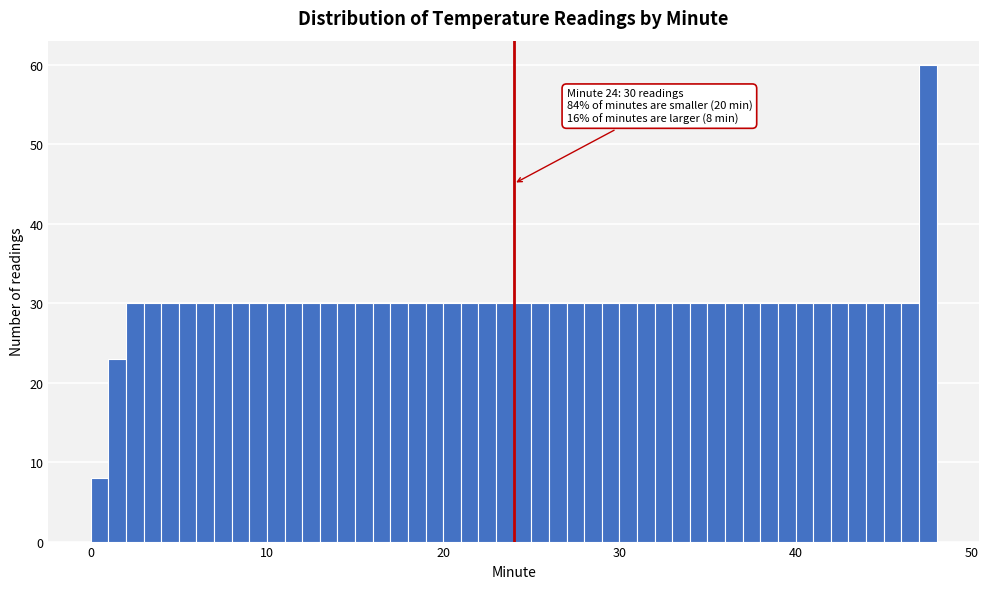

Around what value on the x-axis is the tallest bar? Give the approximate position of its centre, as read against the axis.

48